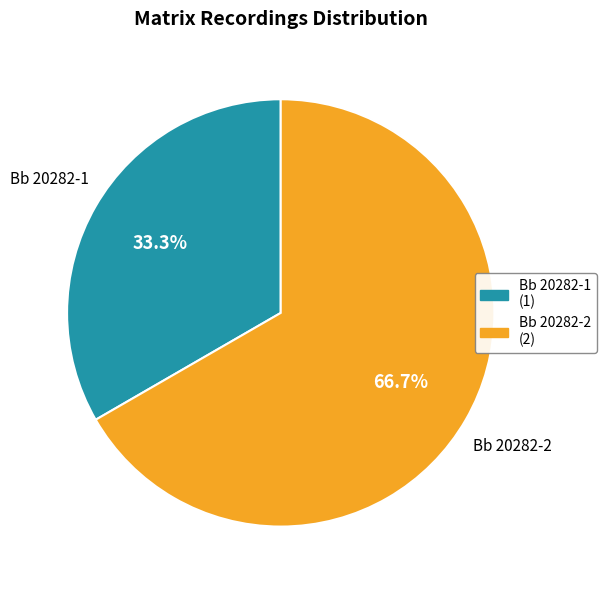

What is the ratio of the value at Bb 20282-2 to the value at Bb 20282-1?

2.0